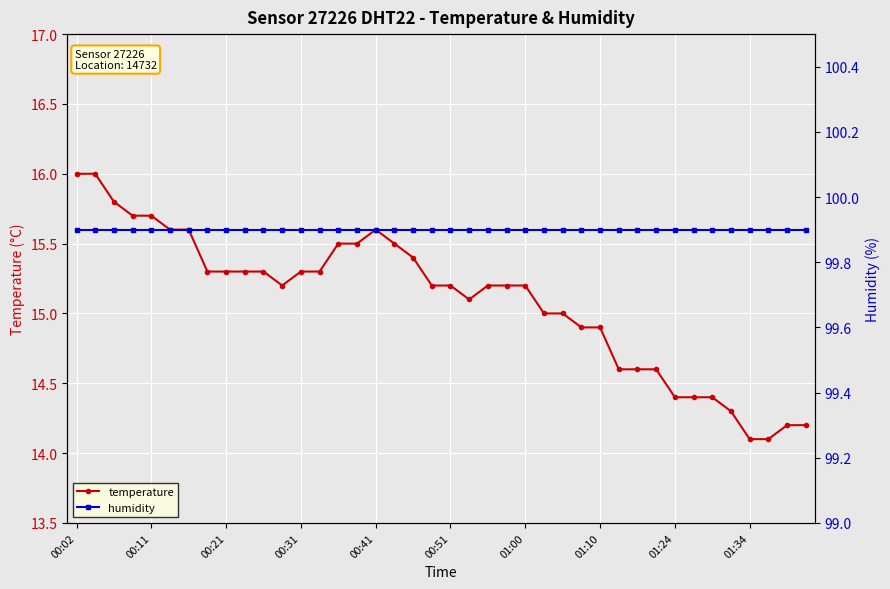

What is the lowest value of the temperature series?

14.1